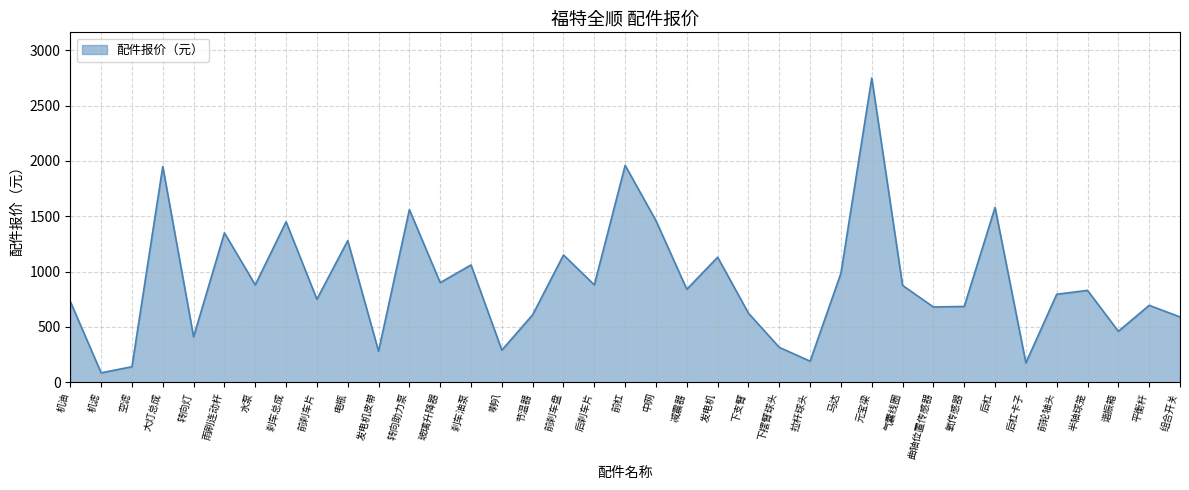

What is the maximum value shown in the chart?

2750